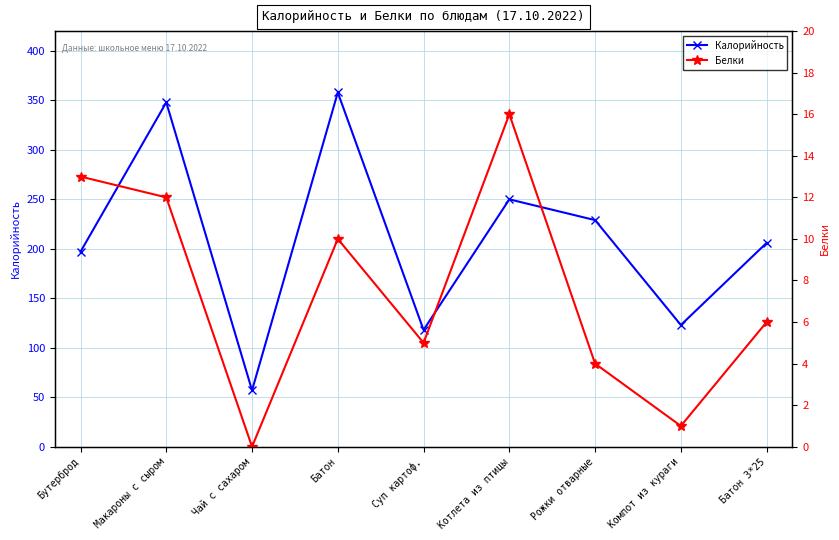

At which category is the sum across all series the highest?

Батон